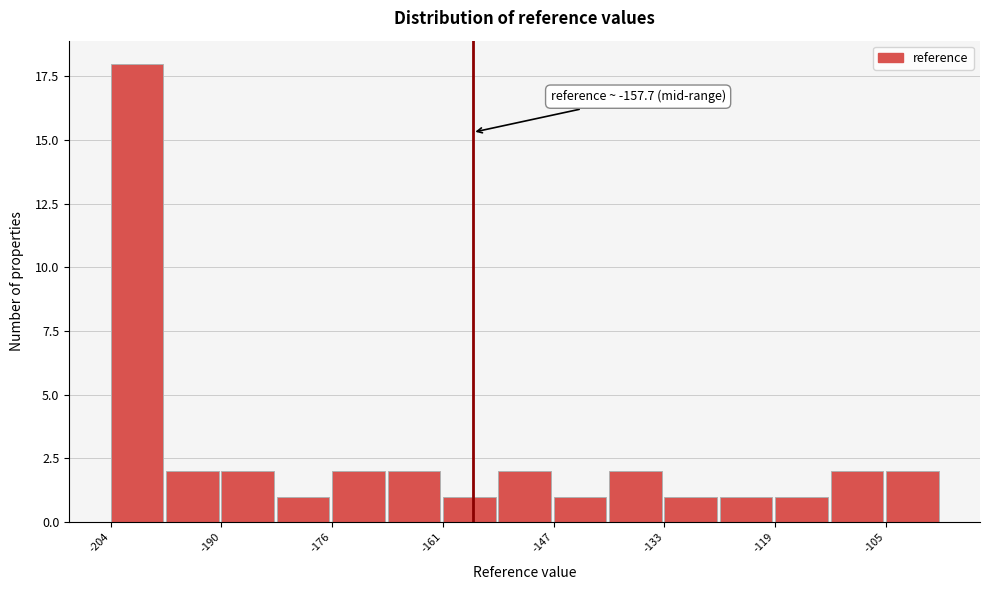

Around what value on the x-axis is the tallest bar? Give the approximate position of its centre, as read against the axis.

-200